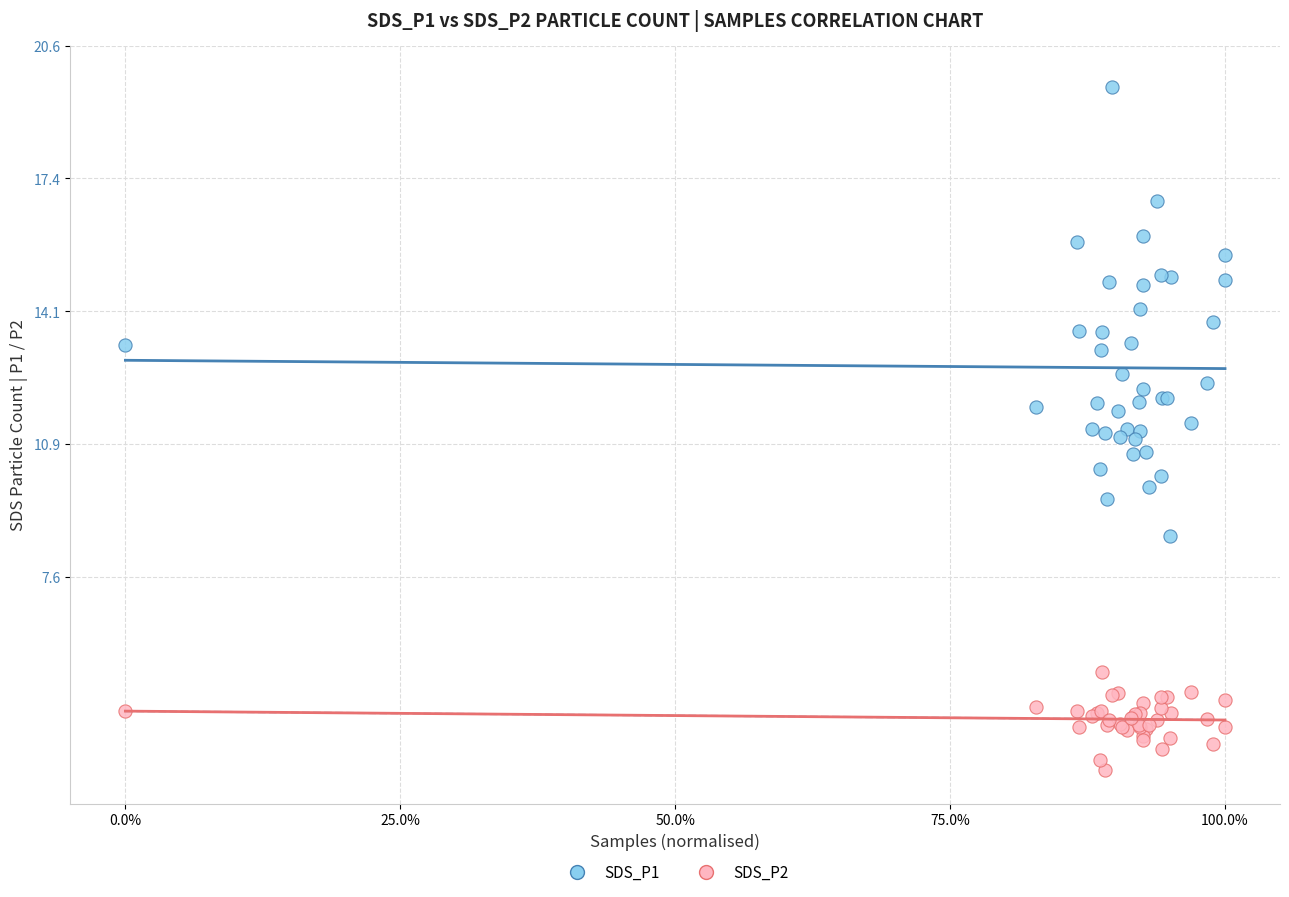

What are all the series names shown in the legend?

SDS_P1, SDS_P2